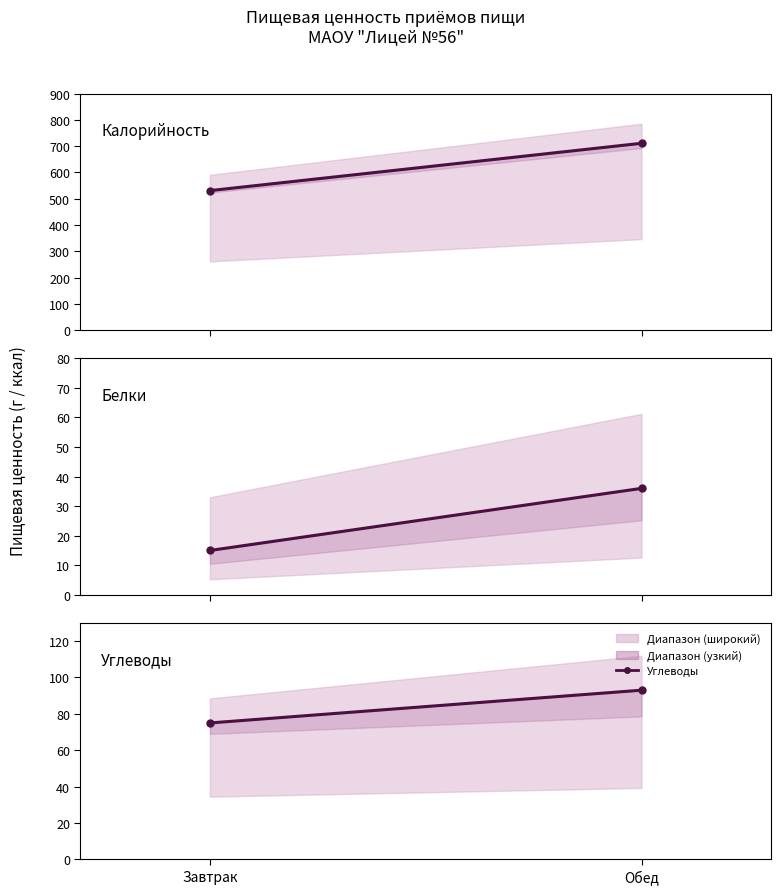

List the series in order of their peak value, lowest first.

Белки, Углеводы, Калорийность